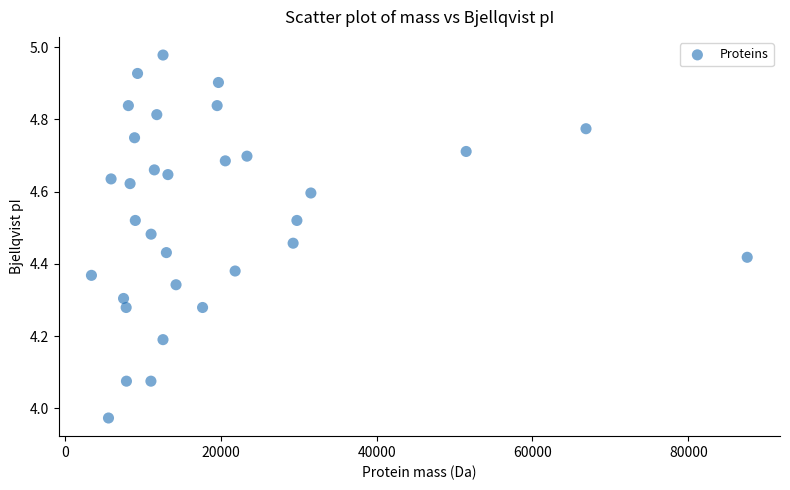

What is the range of X values (max minus min)?

84174.6